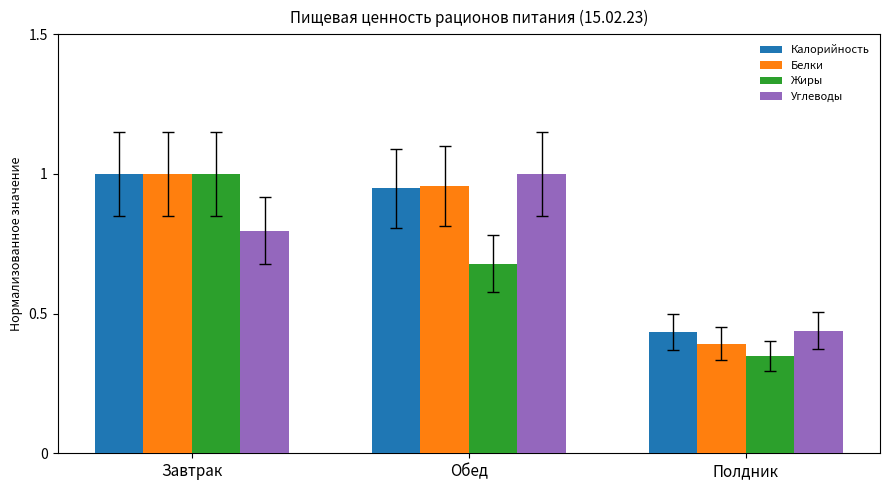

At how many categories does at least one series exceed 0?

3